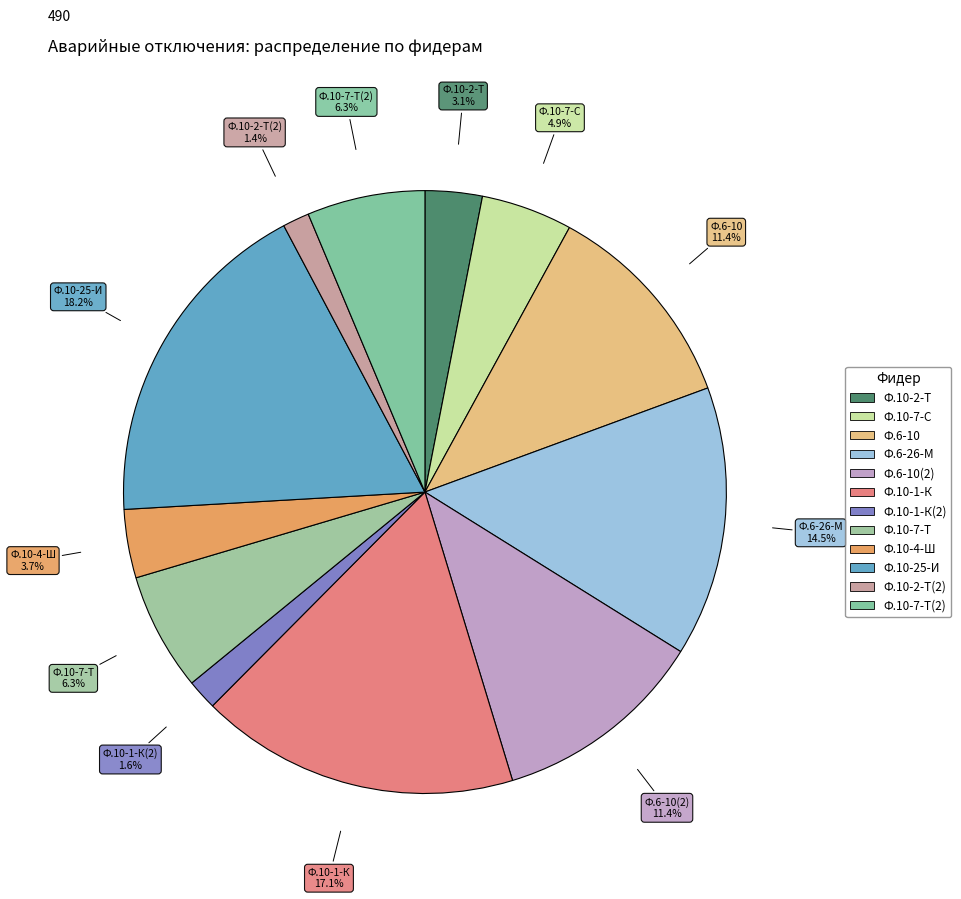

Which slice is the smallest?

Ф.10-2-Т(2)